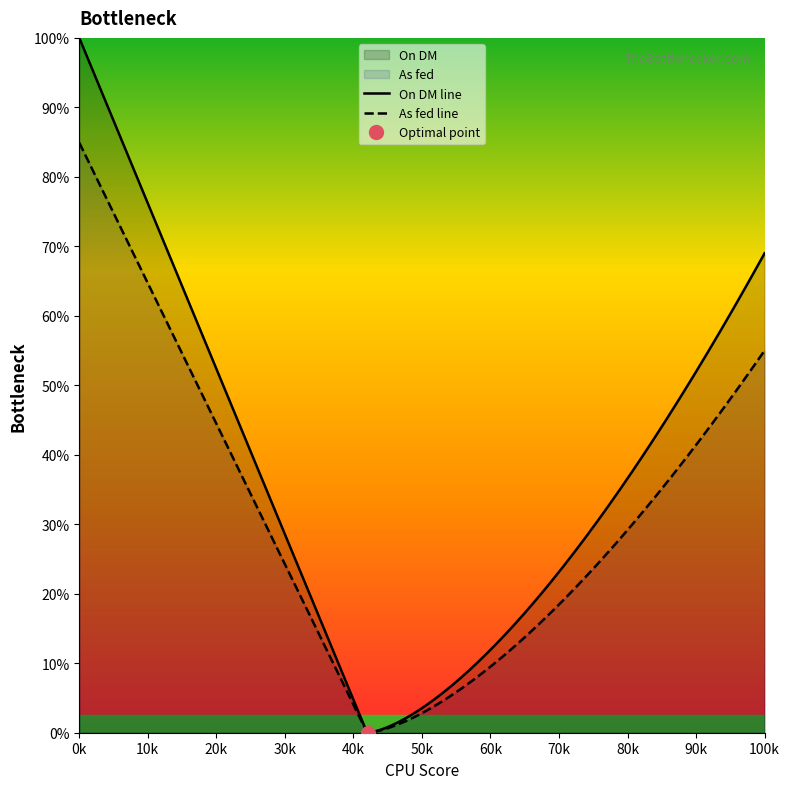

What are all the series names shown in the legend?

On DM, As fed